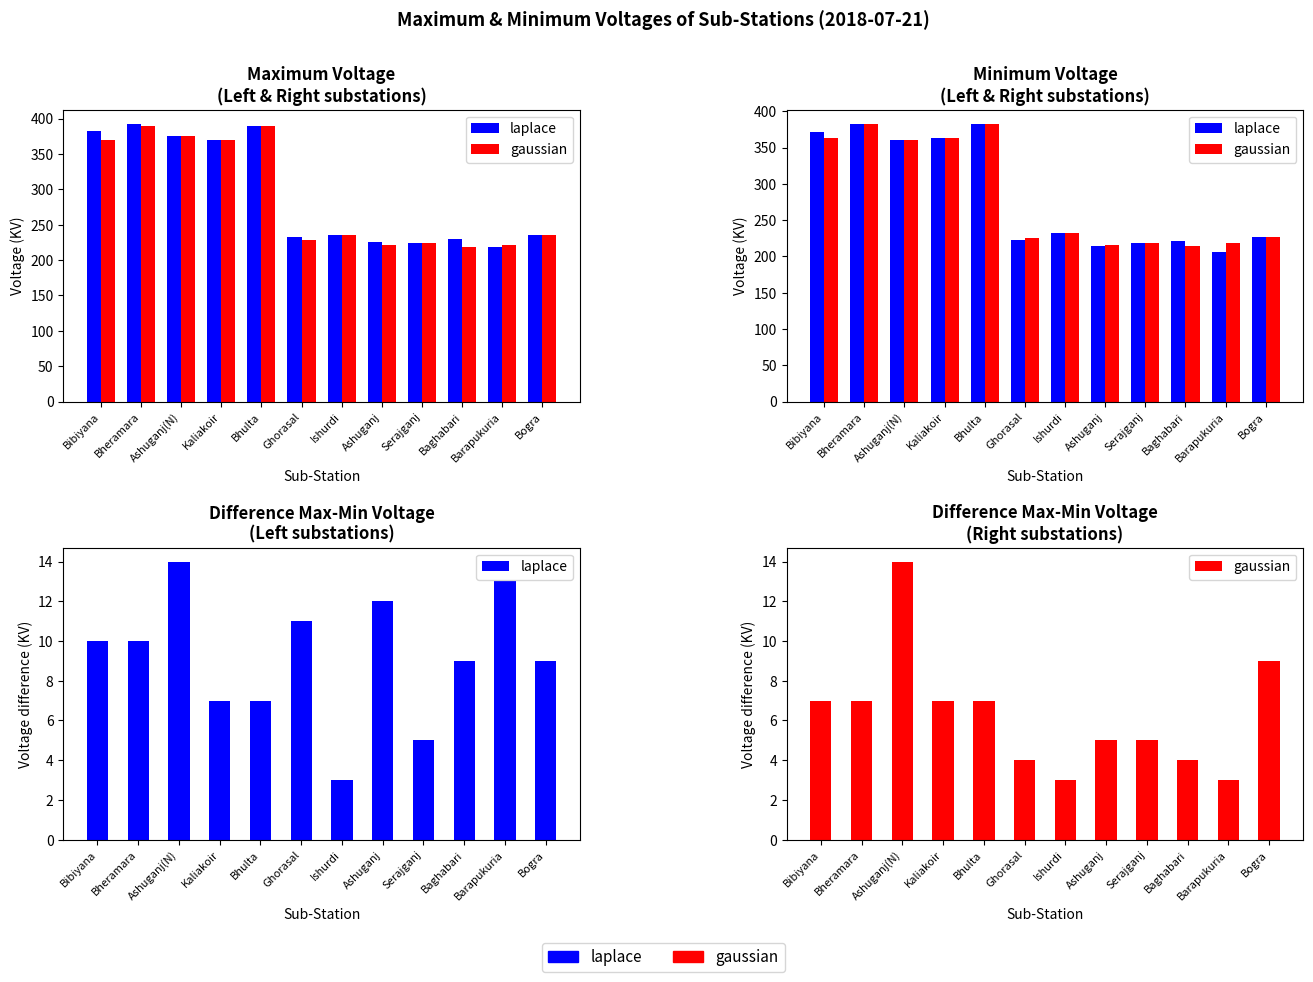

Rank the series by their maximum value, from lowest to highest.

laplace, gaussian